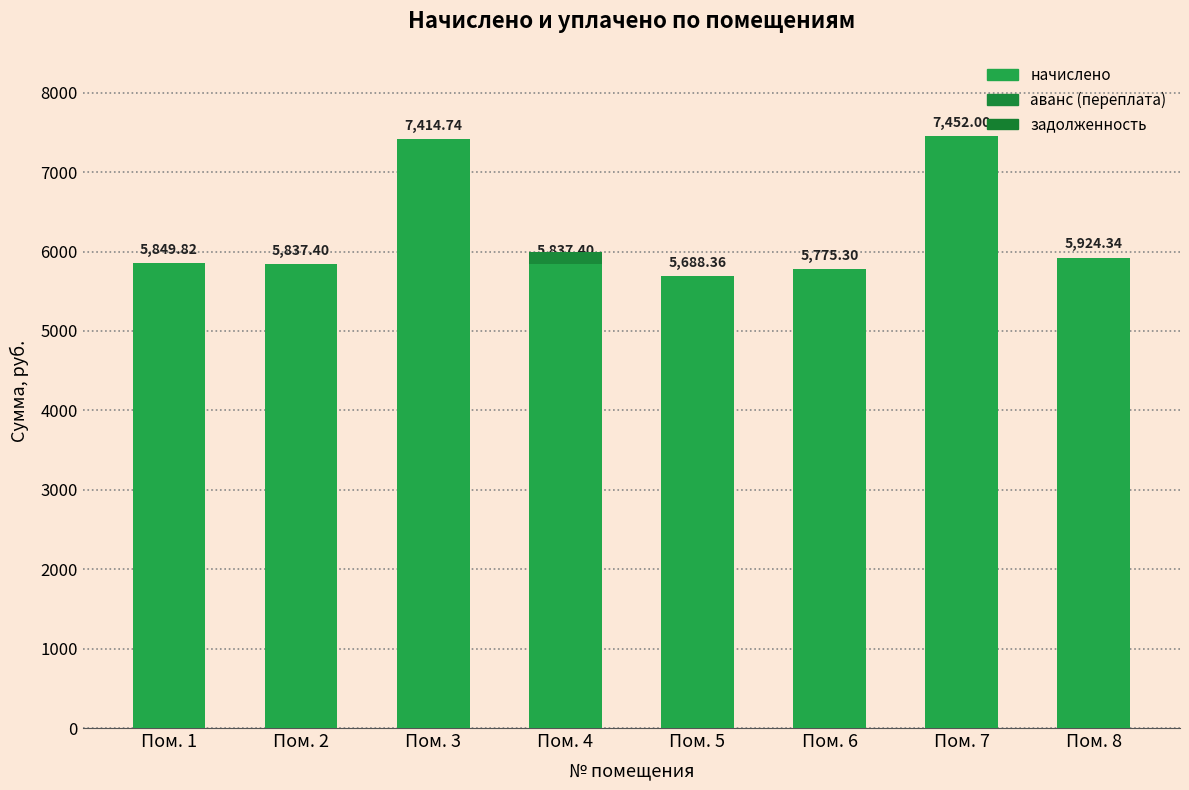

How many distinct data groups are displayed?

2